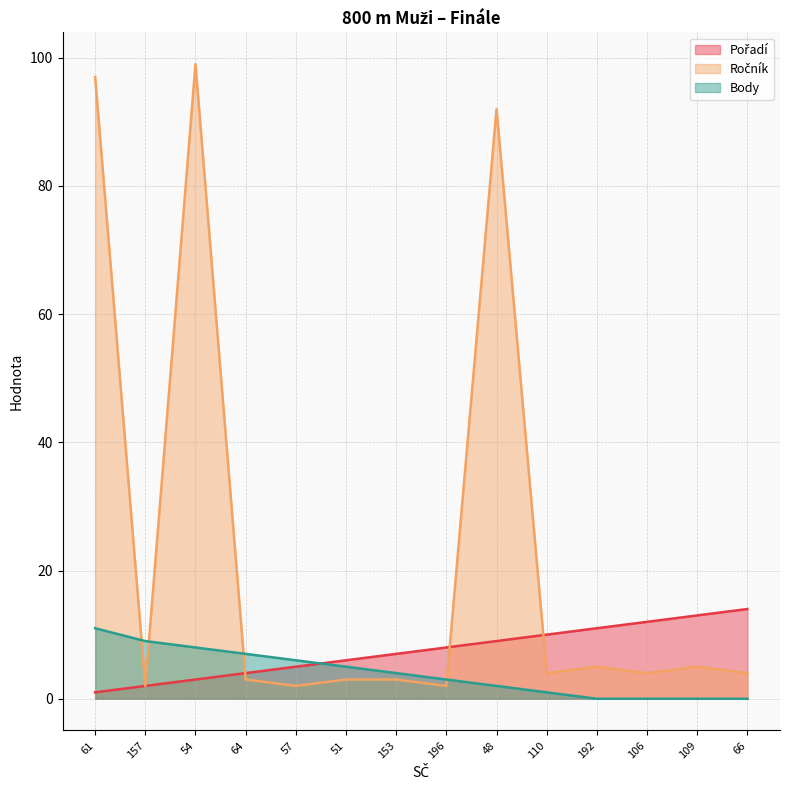

The value of Pořadí at 57 is 5. True or false?

True